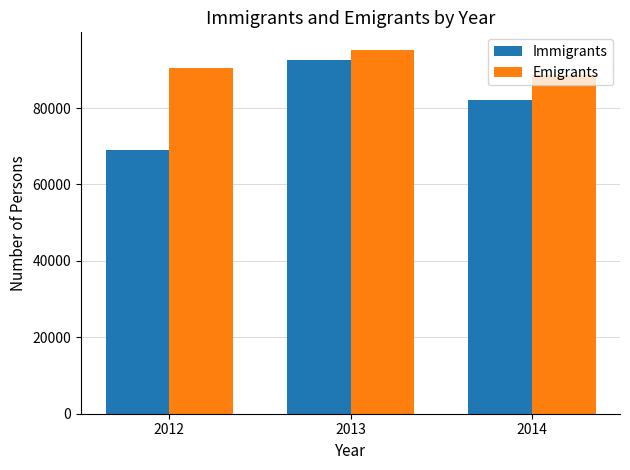

What value does the Immigrants series have at 2014?

82161